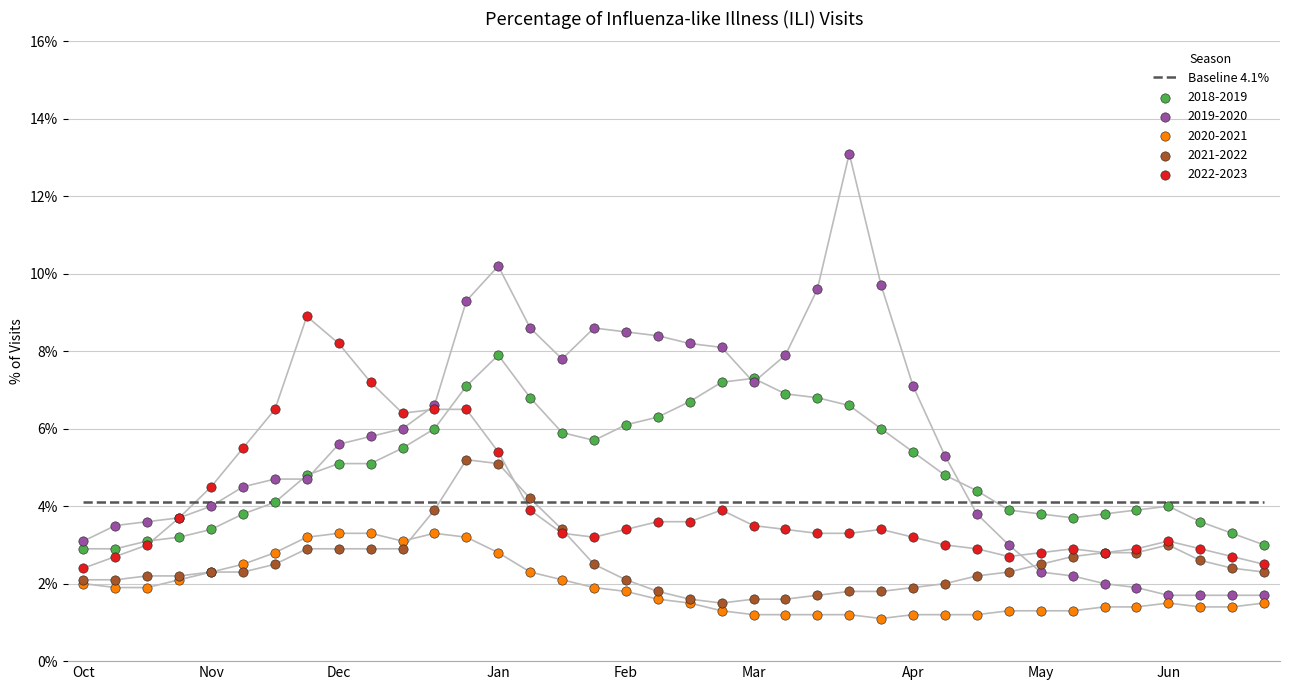

What are all the series names shown in the legend?

2018-2019, 2019-2020, 2020-2021, 2021-2022, 2022-2023